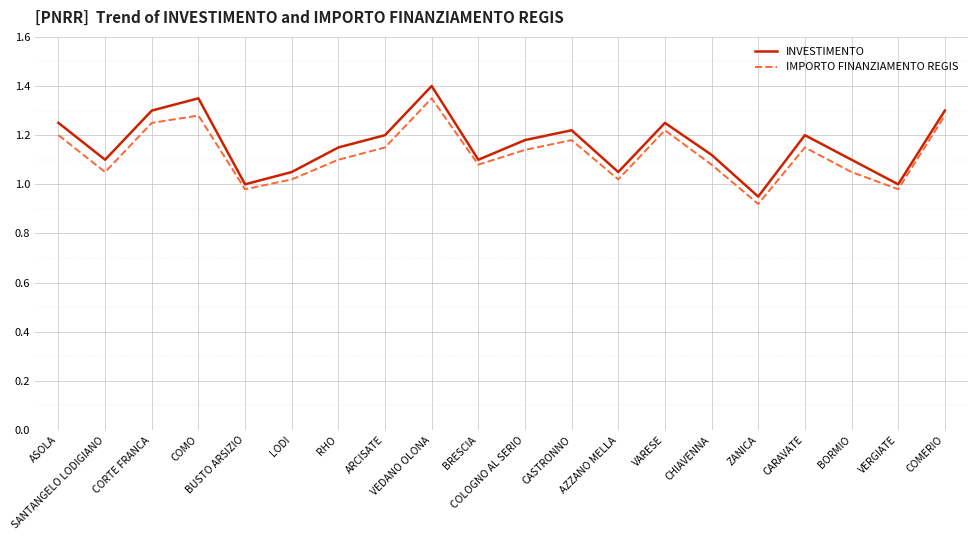

What are all the series names shown in the legend?

INVESTIMENTO, IMPORTO FINANZIAMENTO REGIS